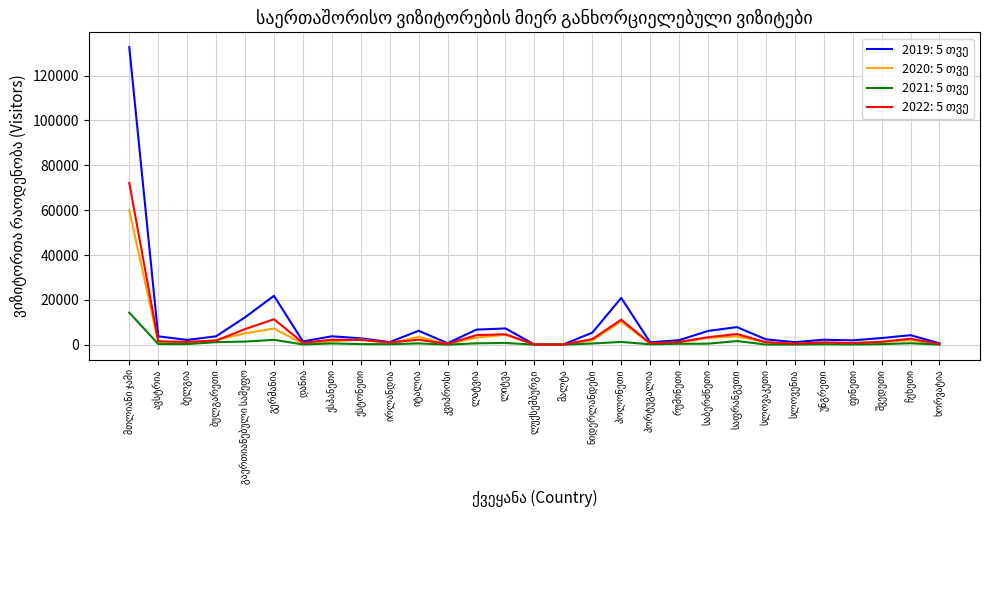

What is the difference between the maximum and minimum values in the 2020: 5 თვე series?

59845